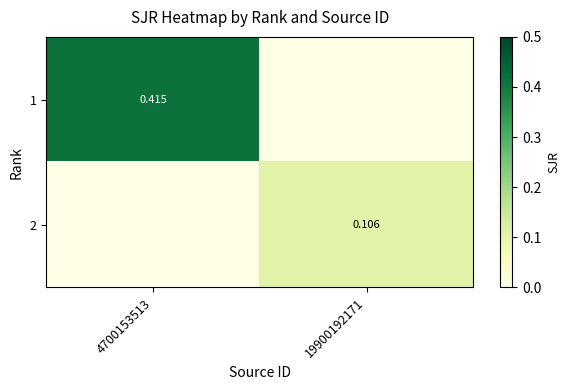

Is it true that 1 equals 0.0 at 19900192171?

True